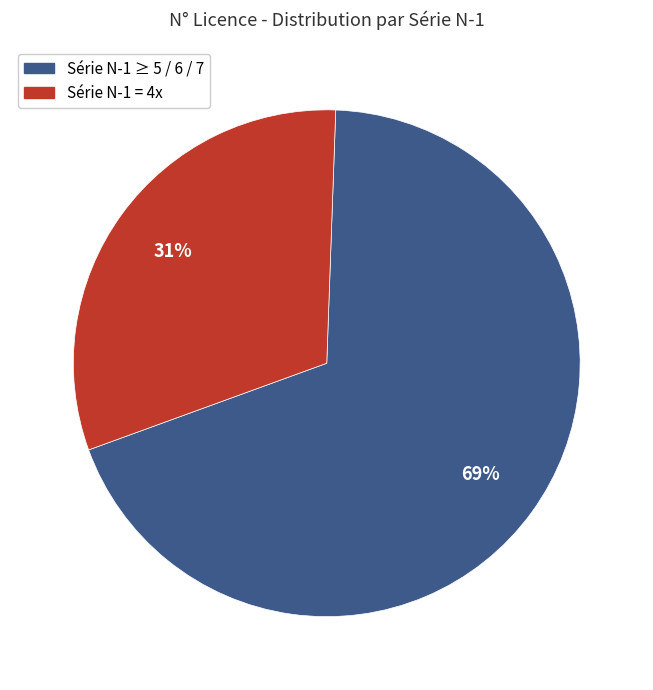

To the nearest percent, what is the difference between the largest and smallest slice percentages?

38%